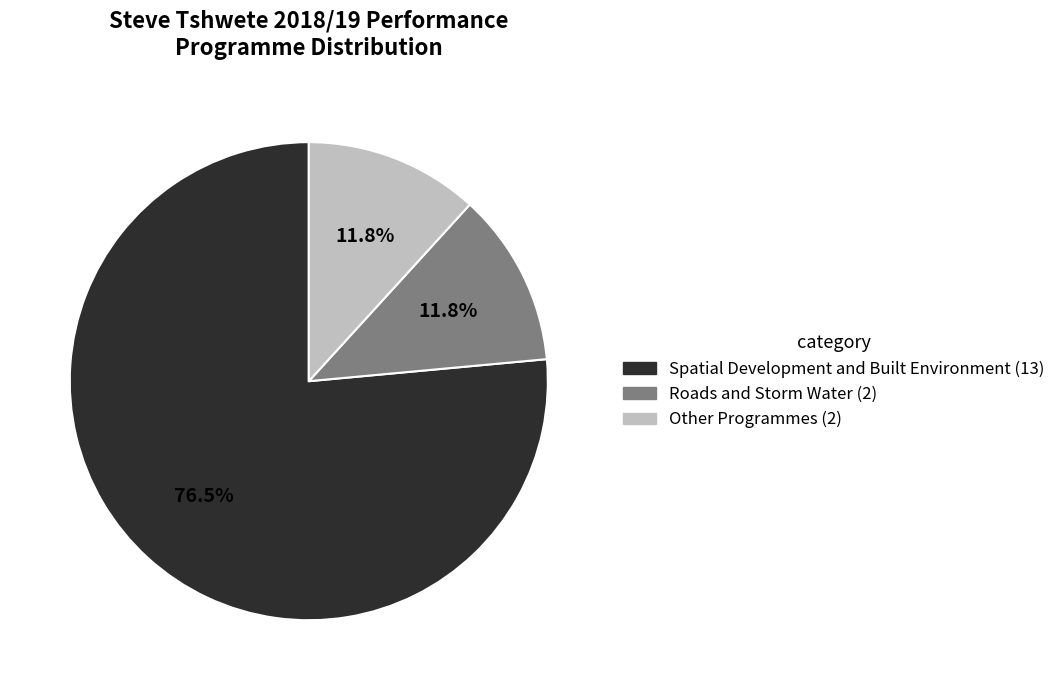

Do Other Programmes and Spatial Development and Built Environment together represent more than half of the pie?

Yes